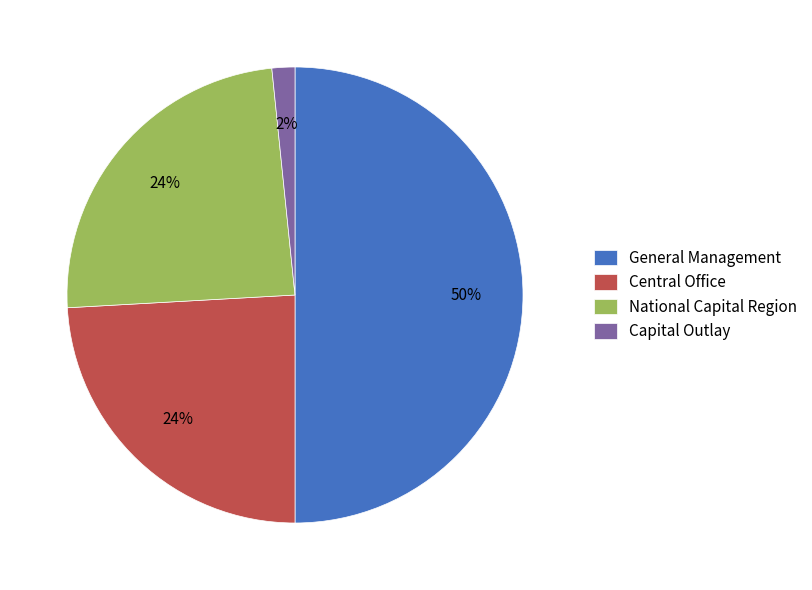

To the nearest percent, what is the average slice percentage?

25%